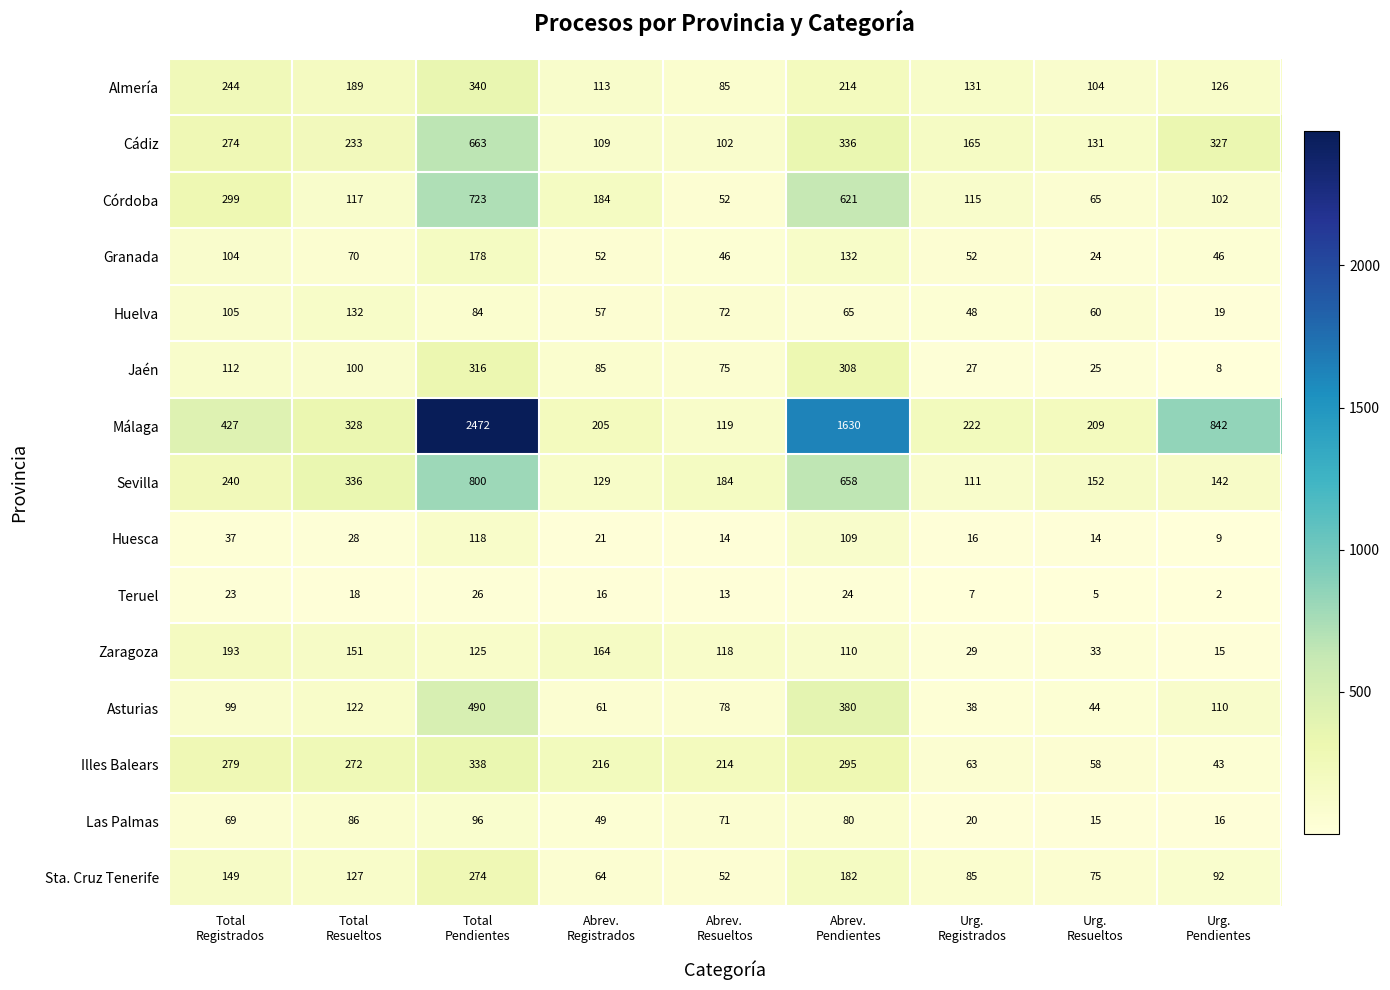

Which series has the widest spread of values?

Málaga